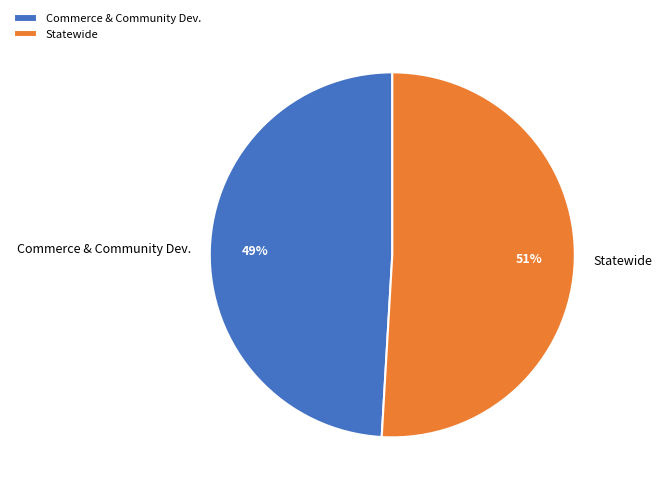

Approximately how many times larger is the value at Commerce & Community Dev. compared to Statewide?

1.0